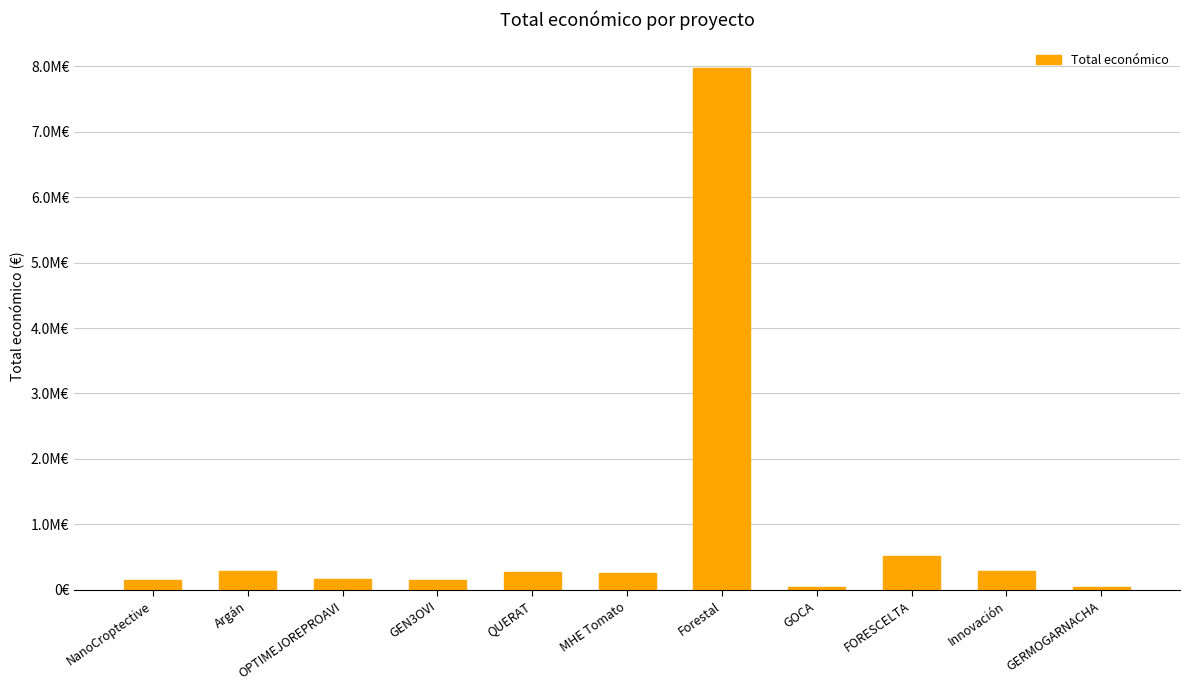

What is the maximum value shown in the chart?

7967413